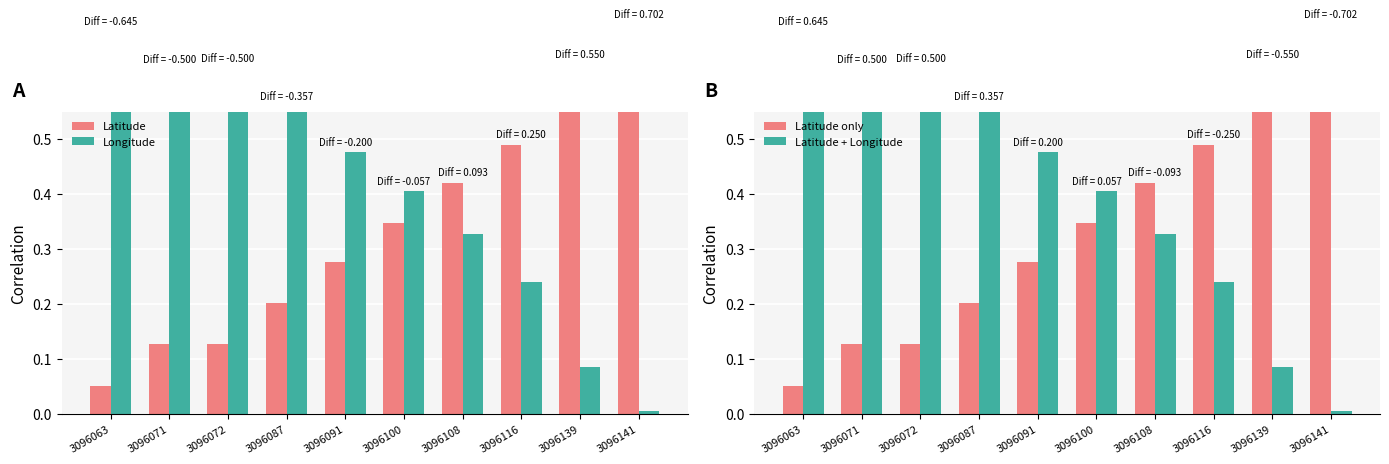

What is the value of the Longitude bar at the 9th from the left?

0.1